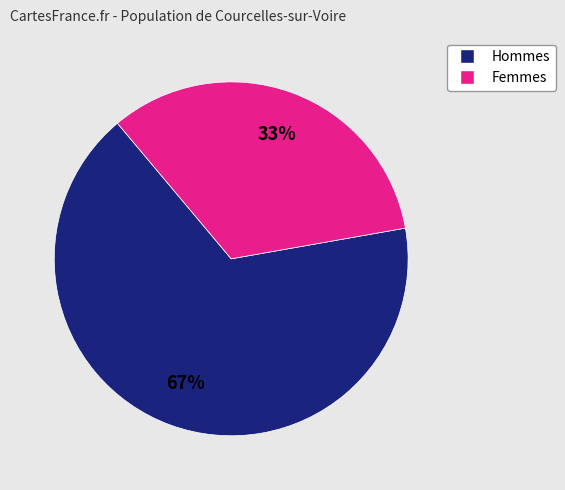

Does any single category account for the majority?

Yes